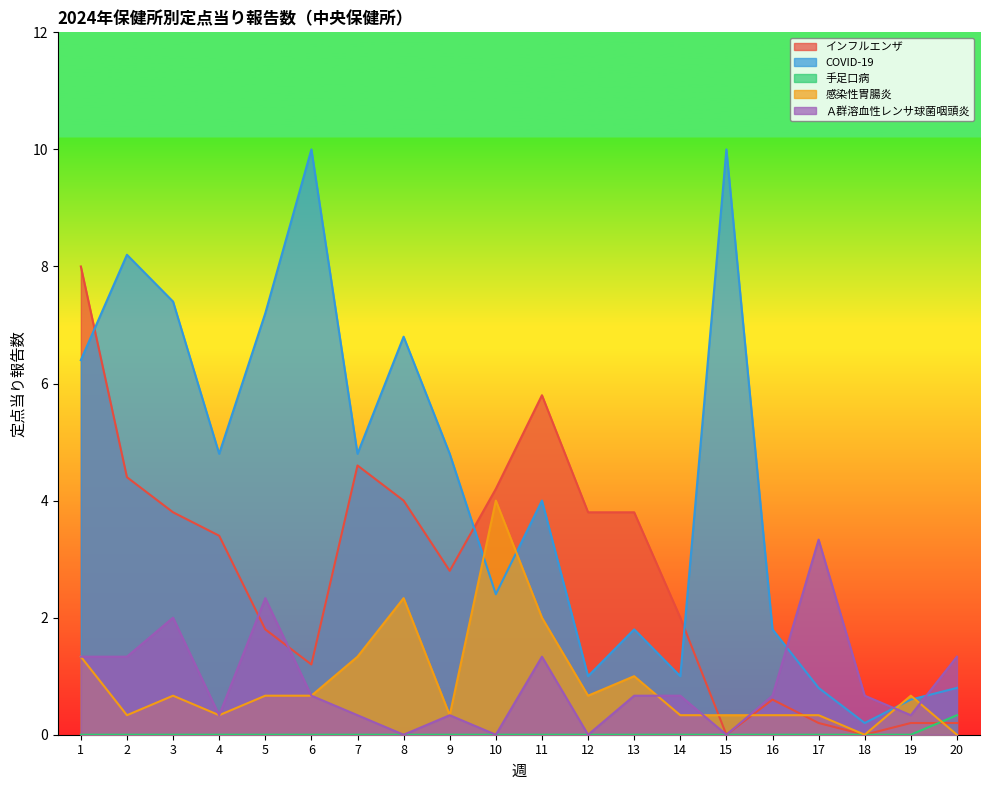

What is the average value of the COVID-19 series?

4.2